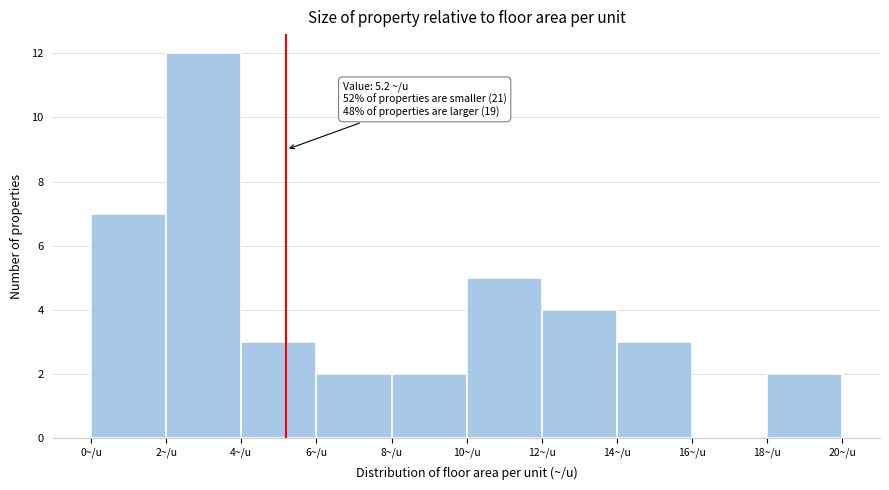

Which range on the x-axis has the tallest bar?

2 to 4